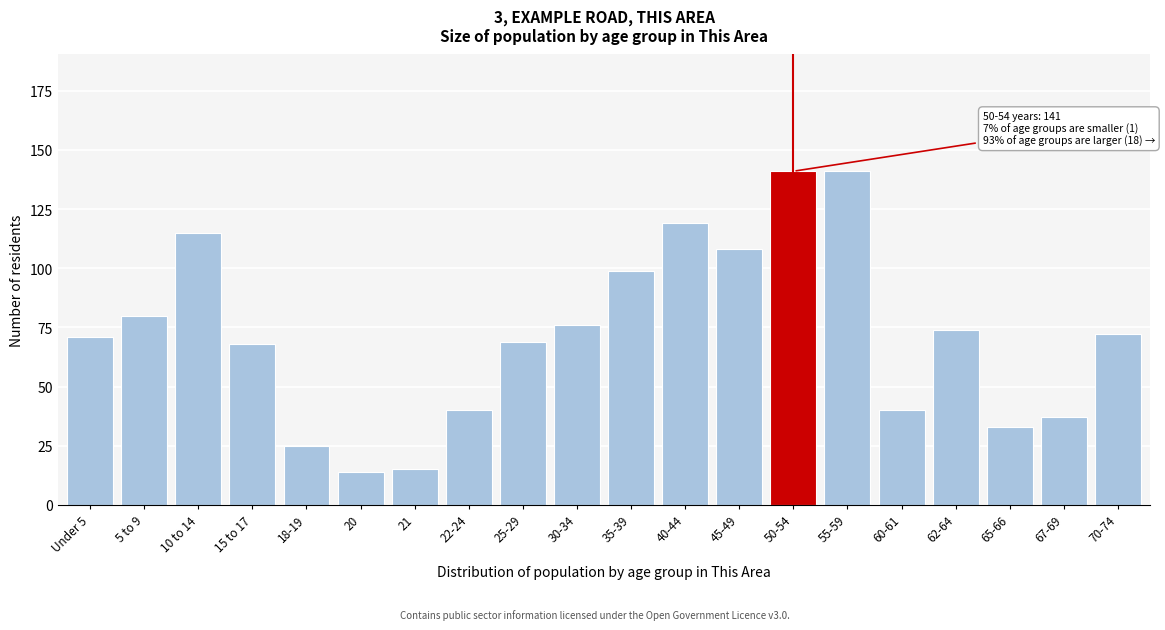

Reading left to right, what are all the values shown in this chart?

Under 5=71	5 to 9=80	10 to 14=115	15 to 17=68	18-19=25	20=14	21=15	22-24=40	25-29=69	30-34=76	35-39=99	40-44=119	45-49=108	50-54=141	55-59=141	60-61=40	62-64=74	65-66=33	67-69=37	70-74=72